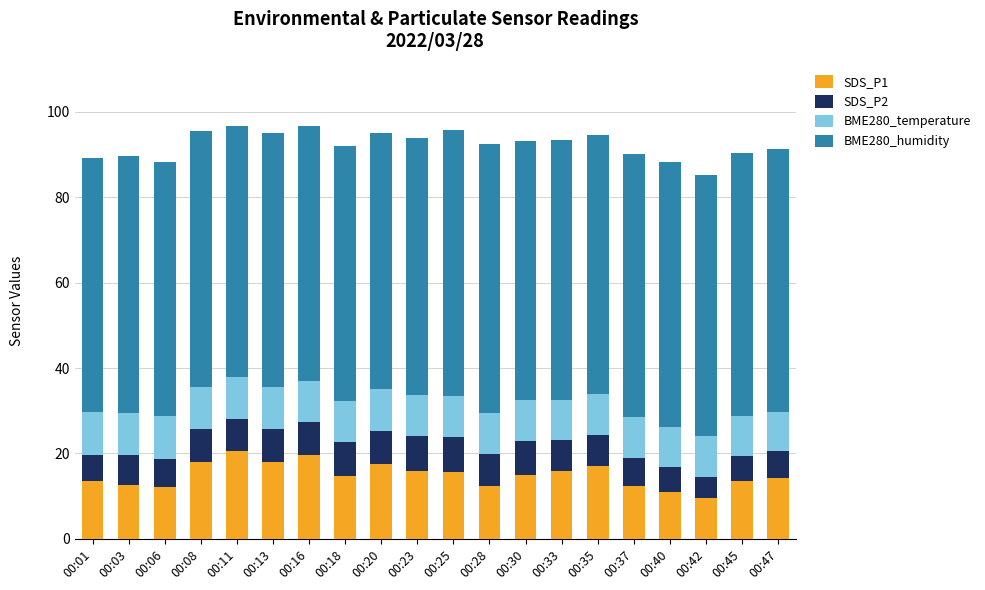

What is the difference between the maximum and minimum values in the SDS_P1 series?

11.0